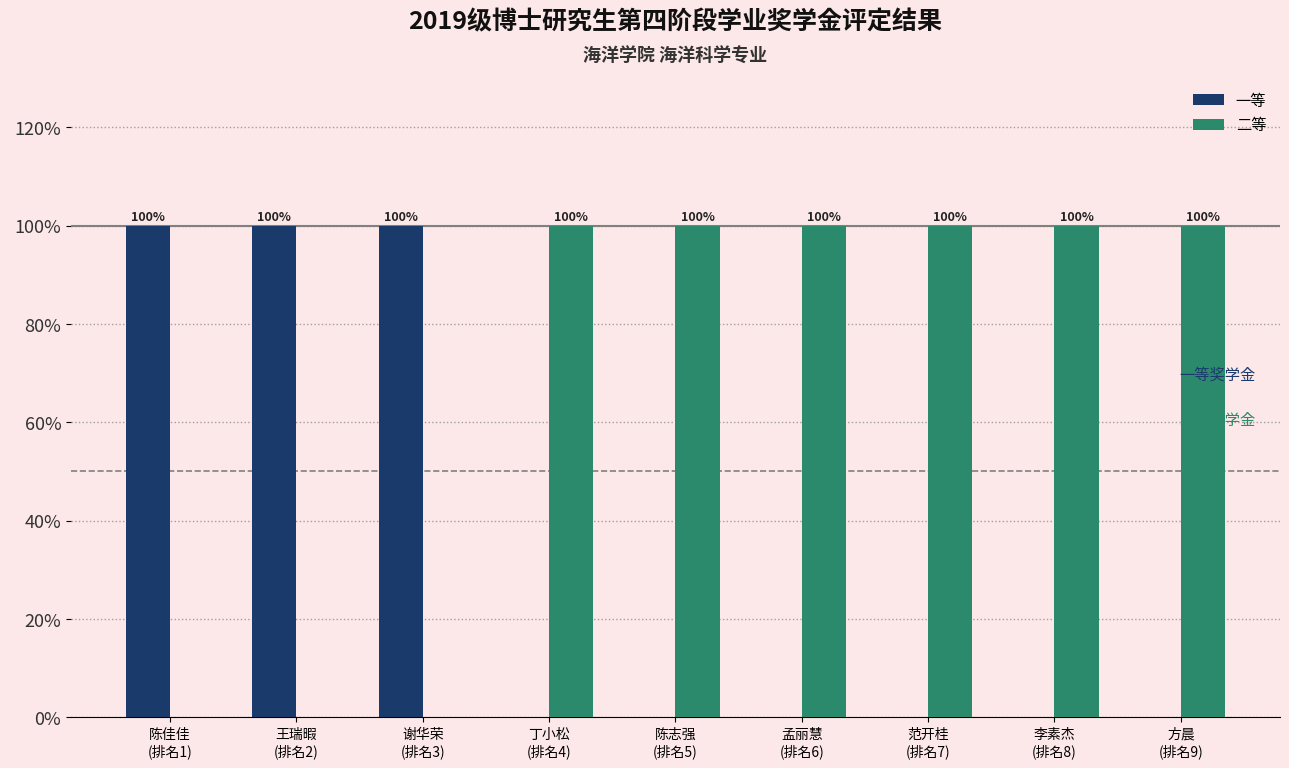

What is the maximum value shown in the chart?

1